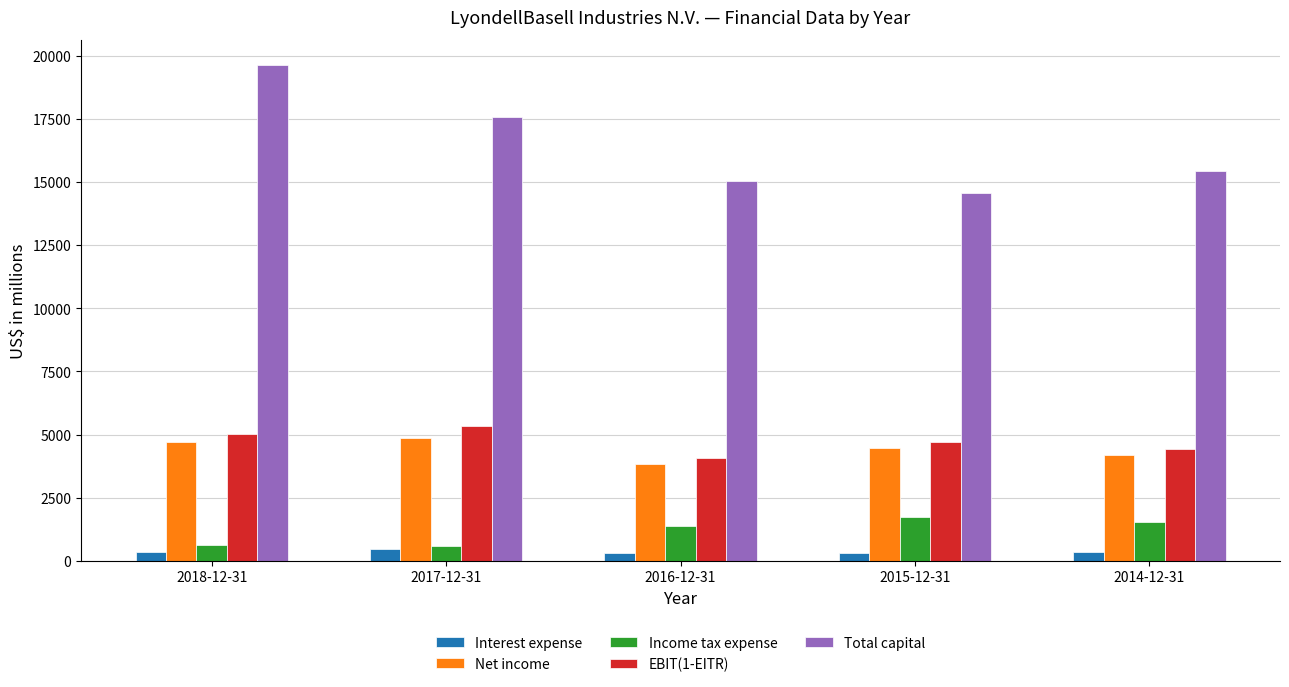

What is the total value across all series at 2014-12-31?

25922